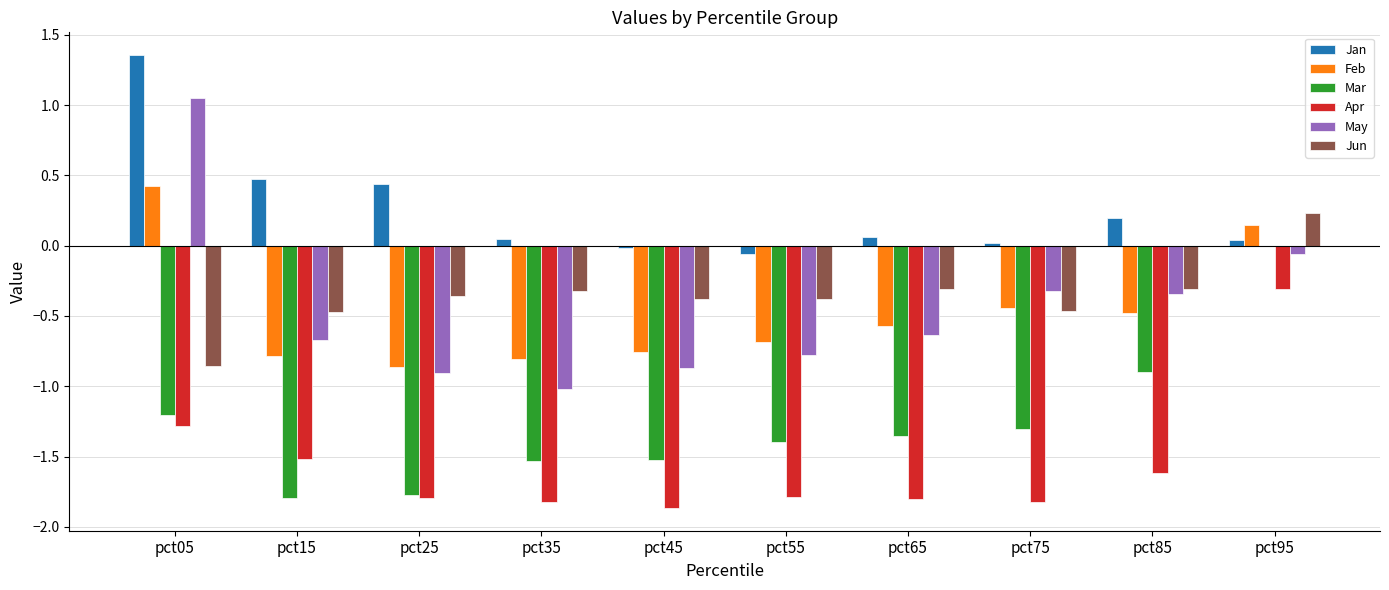

True or false: Apr has a value of -2.4 at pct75.

False